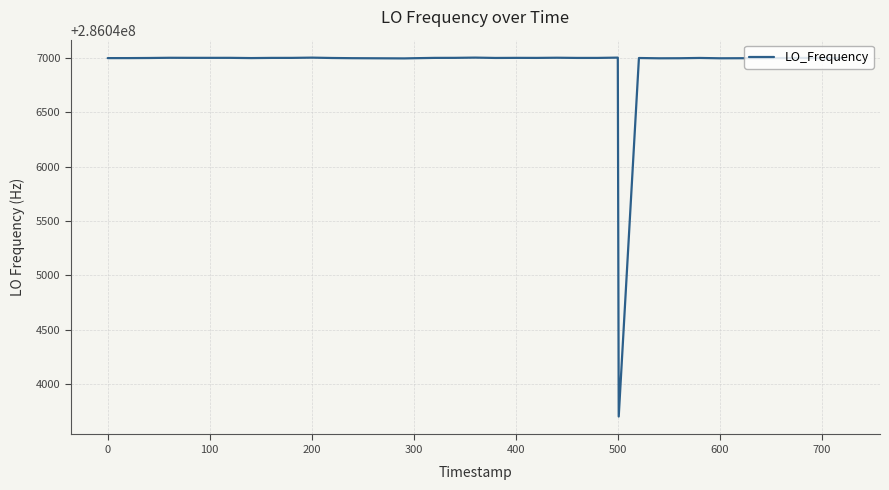

Is this an area chart (filled region under the line)?

No